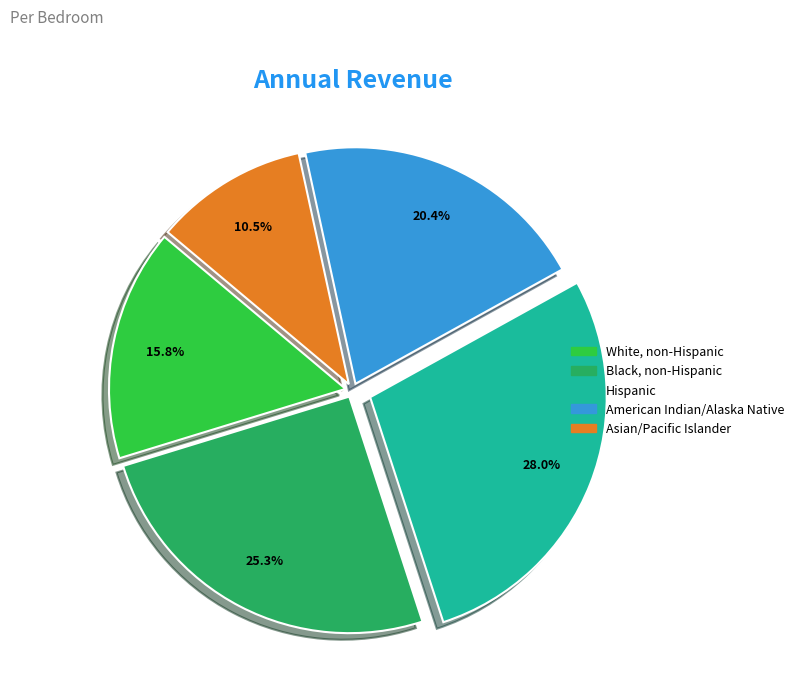

What portion of the pie excludes Asian/Pacific Islander?

89.5%